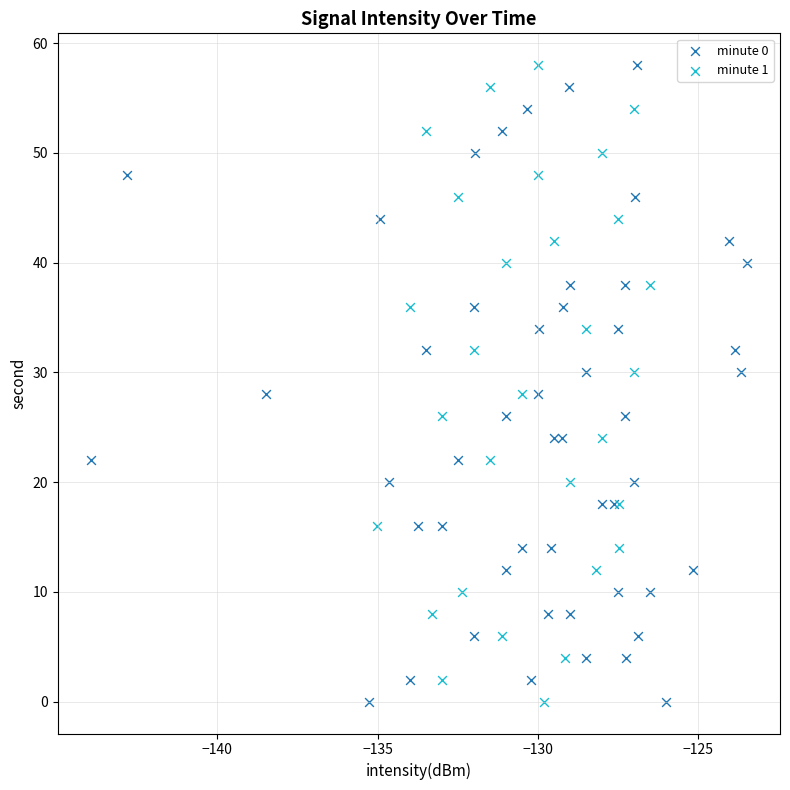

What are all the series names shown in the legend?

minute 0, minute 1